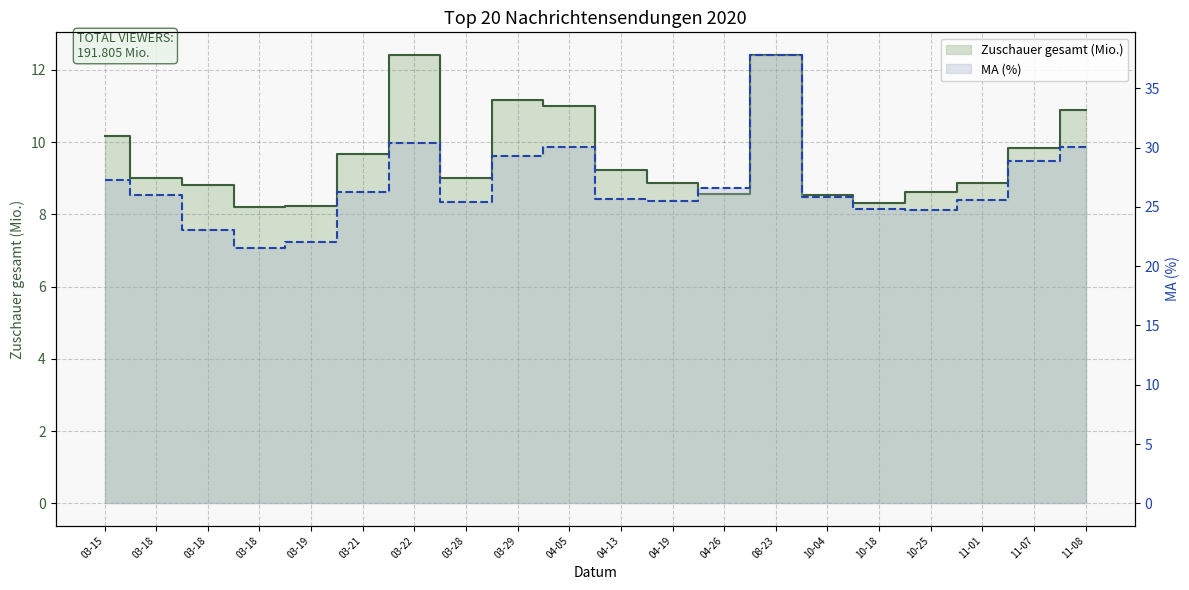

Which category has the highest value across all series?

08-23